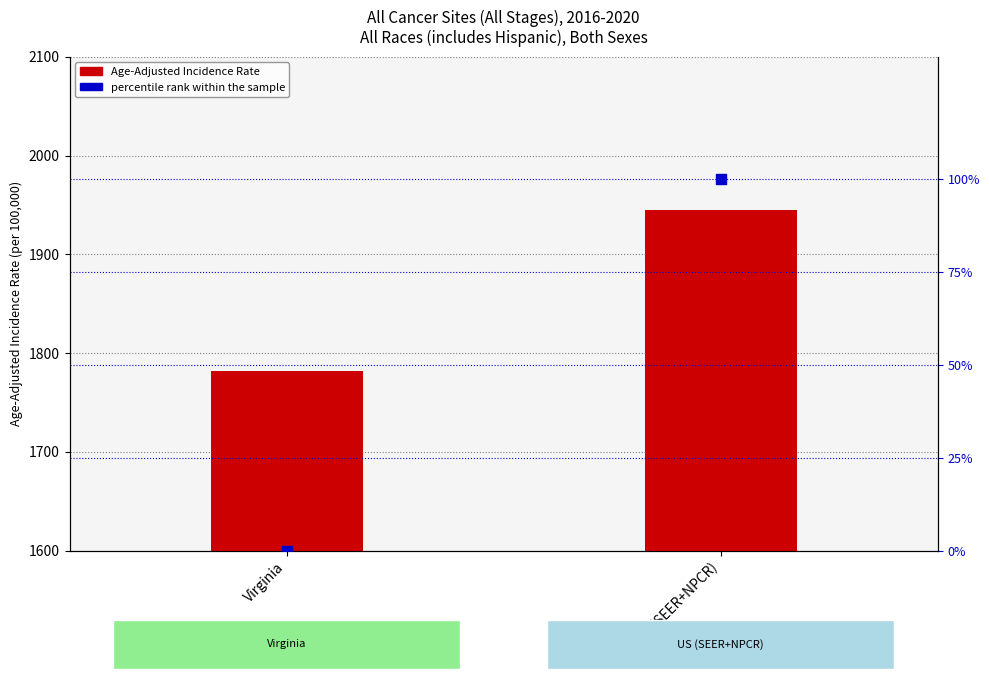

What is the total value across all series at Virginia?

1781.8